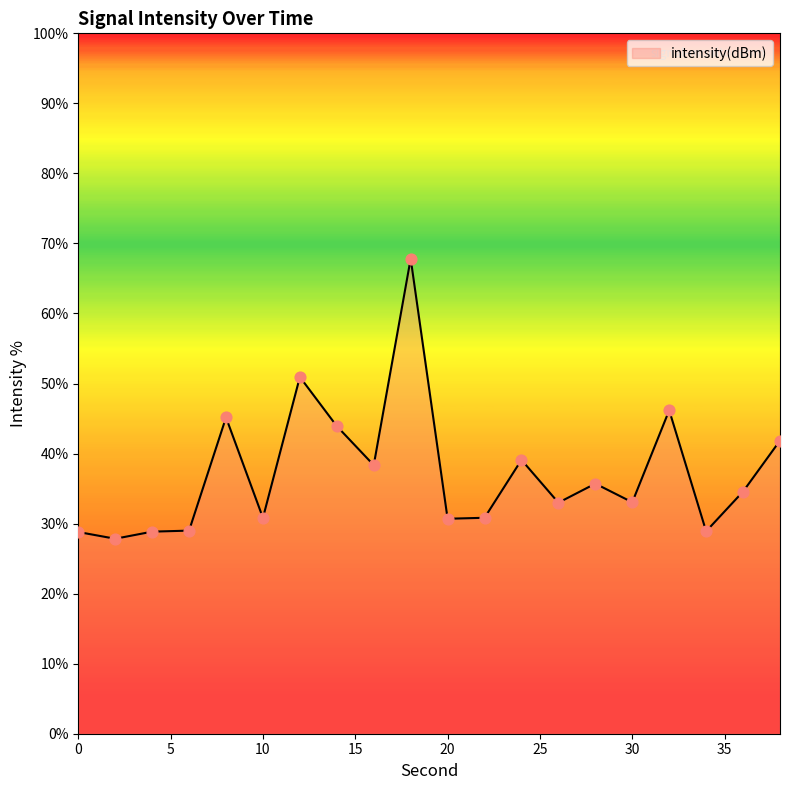

What is the minimum value shown in the chart?

27.8